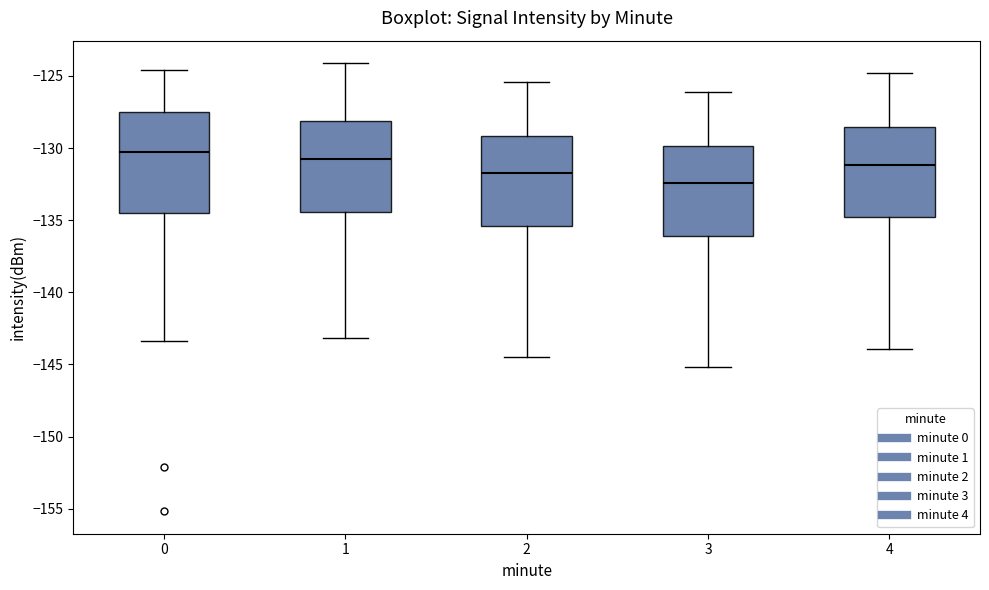

Reading left to right, transcribe this box plot: for each box, give where its median line is, the range the box spans, and where its two whiskers end, as read against the y-axis. The values are not printed on the chart, so give them approximately, as read against the axis.

0: median -130.5, box -134.5 to -127.5, whiskers -143.5 to -124.5
1: median -130.5, box -134.5 to -128.0, whiskers -143.0 to -124.0
2: median -131.5, box -135.5 to -129.0, whiskers -144.5 to -125.5
3: median -132.5, box -136.0 to -130.0, whiskers -145.0 to -126.0
4: median -131.0, box -135.0 to -128.5, whiskers -144.0 to -125.0